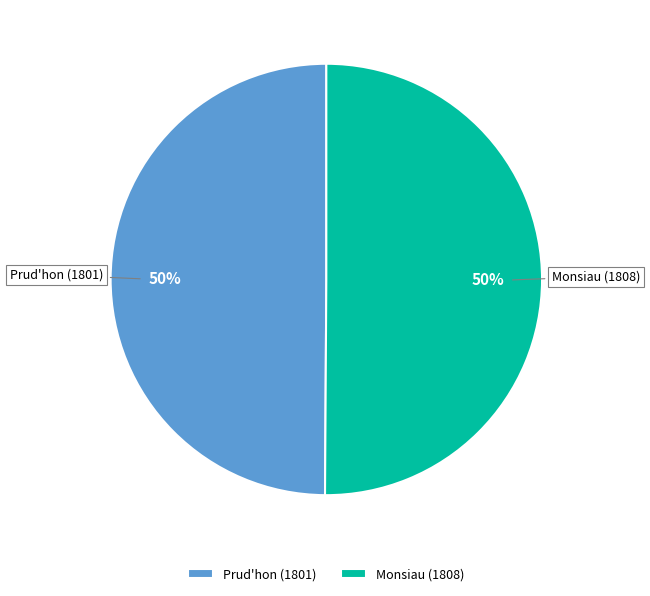

The Monsiau (1808) slice represents 41% of the pie. True or false?

False